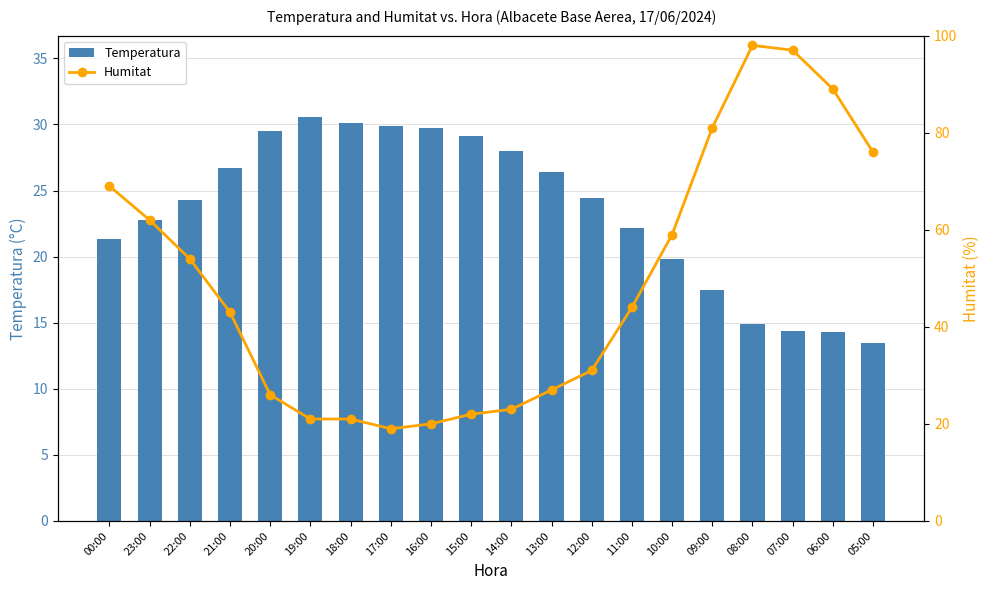

Which series has the largest total across all categories?

Humitat